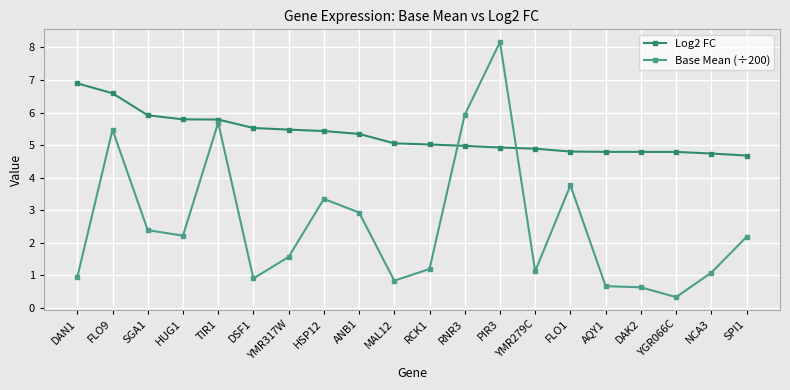

What is the approximate value of Base Mean (÷200) at RNR3?

5.9